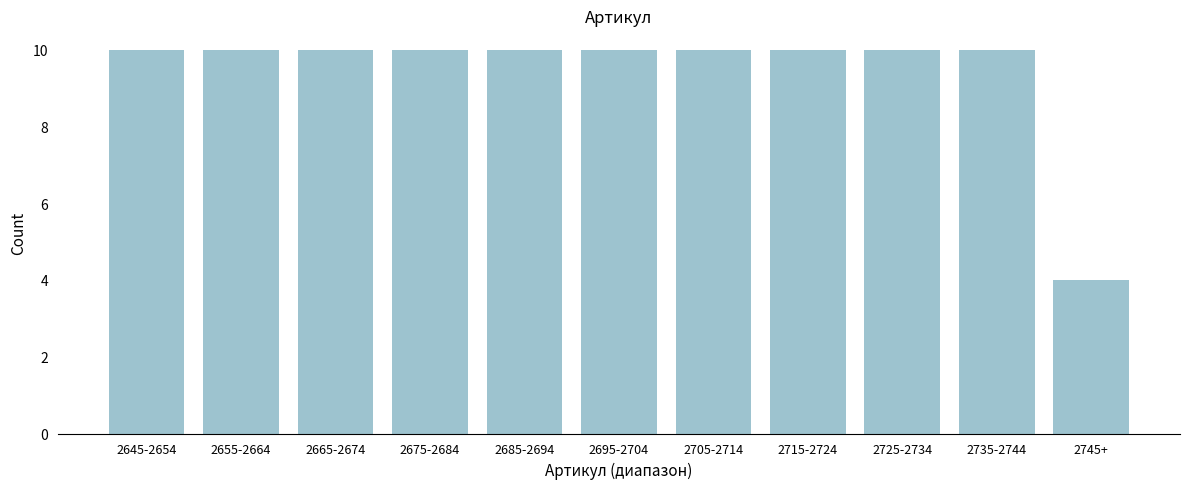

Reading left to right, transcribe all the data shown in this chart.

10	10	10	10	10	10	10	10	10	10	4